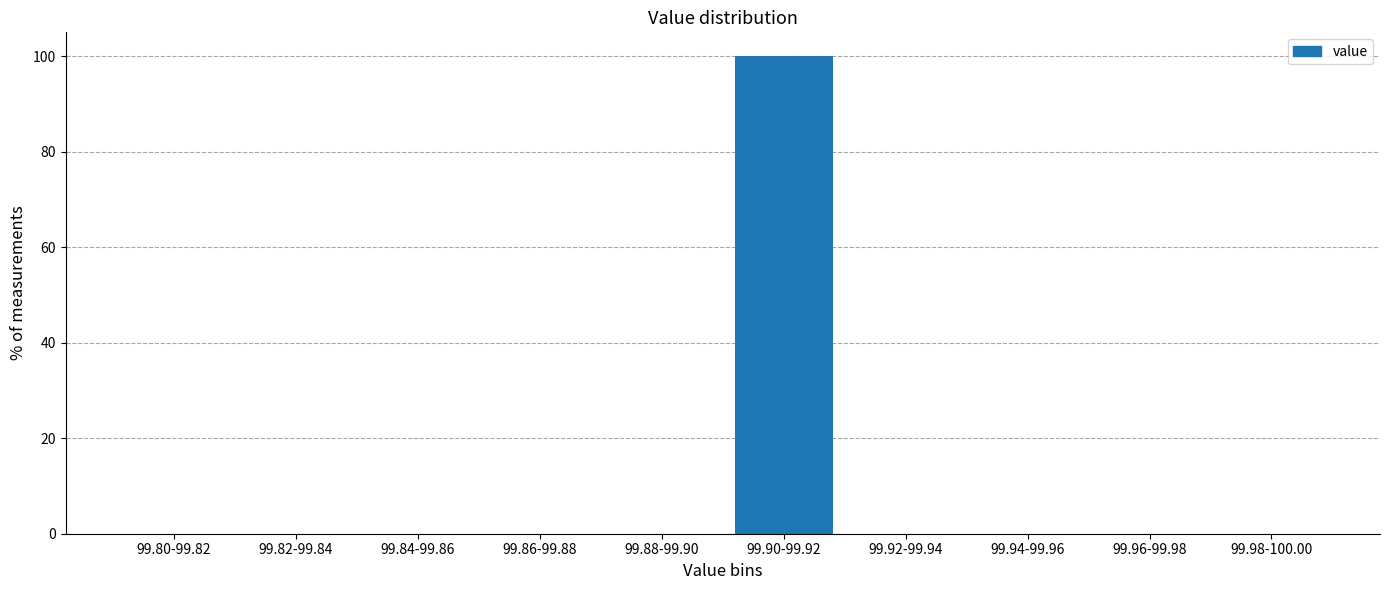

Reading right to left, what are all the values shown in this chart?

99.98-100.00=0	99.96-99.98=0	99.94-99.96=0	99.92-99.94=0	99.90-99.92=100	99.88-99.90=0	99.86-99.88=0	99.84-99.86=0	99.82-99.84=0	99.80-99.82=0